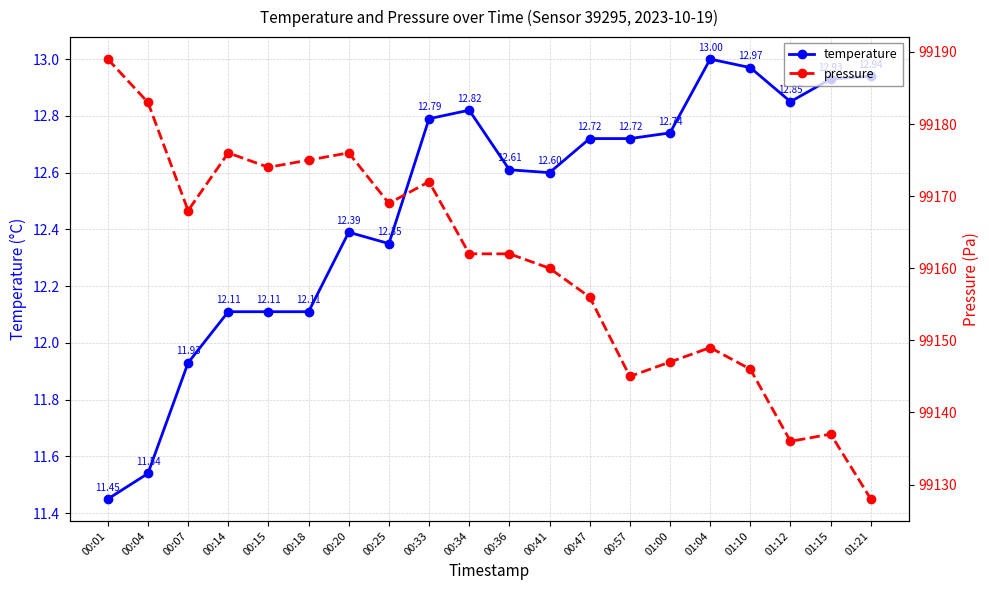

True or false: temperature has a value of 5.6 at 01:21.

False